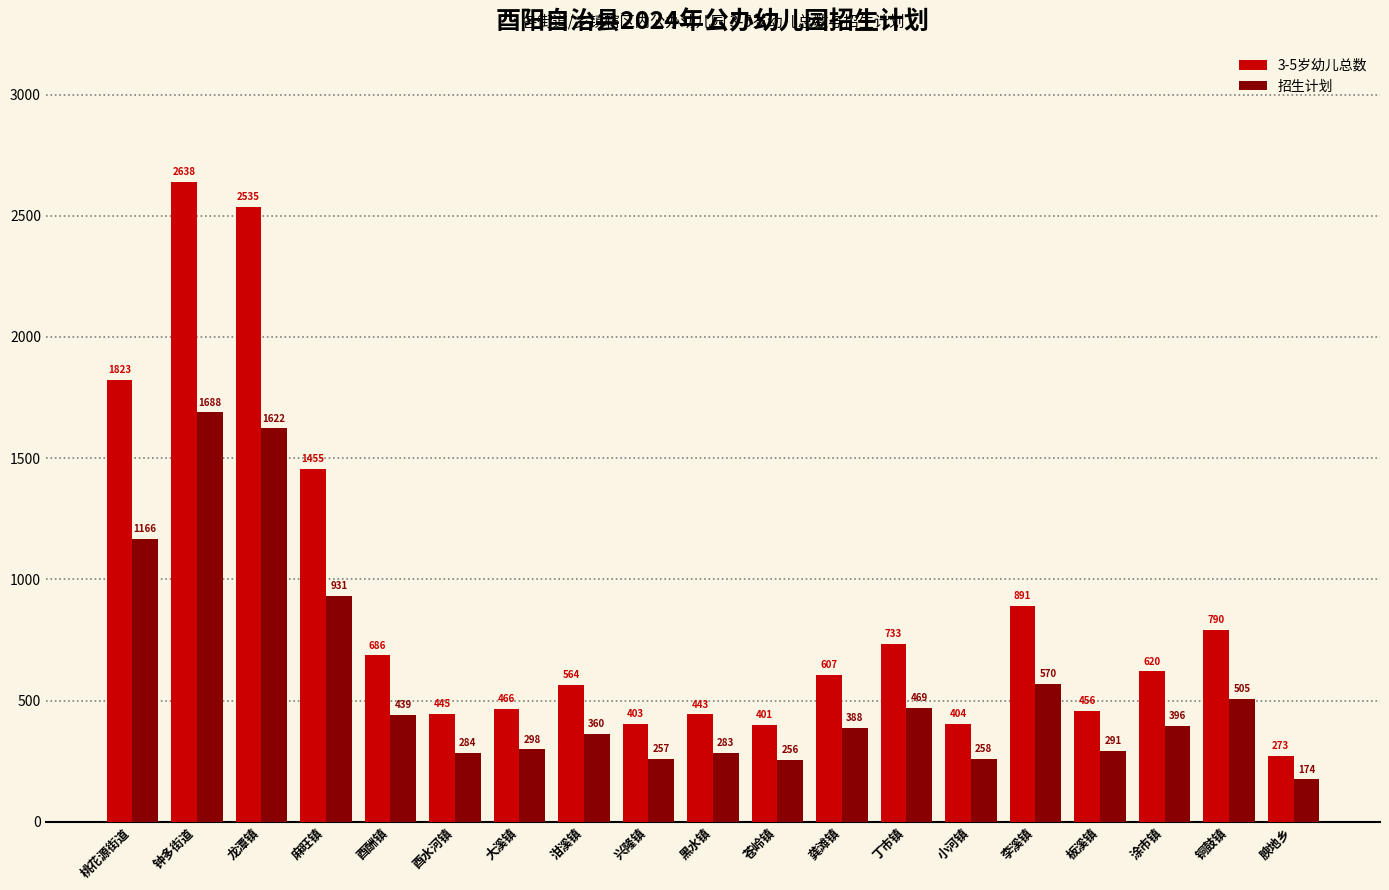

Is the value of 3-5岁幼儿总数 at 李溪镇 greater than the value of 招生计划 at 桃花源街道?

No